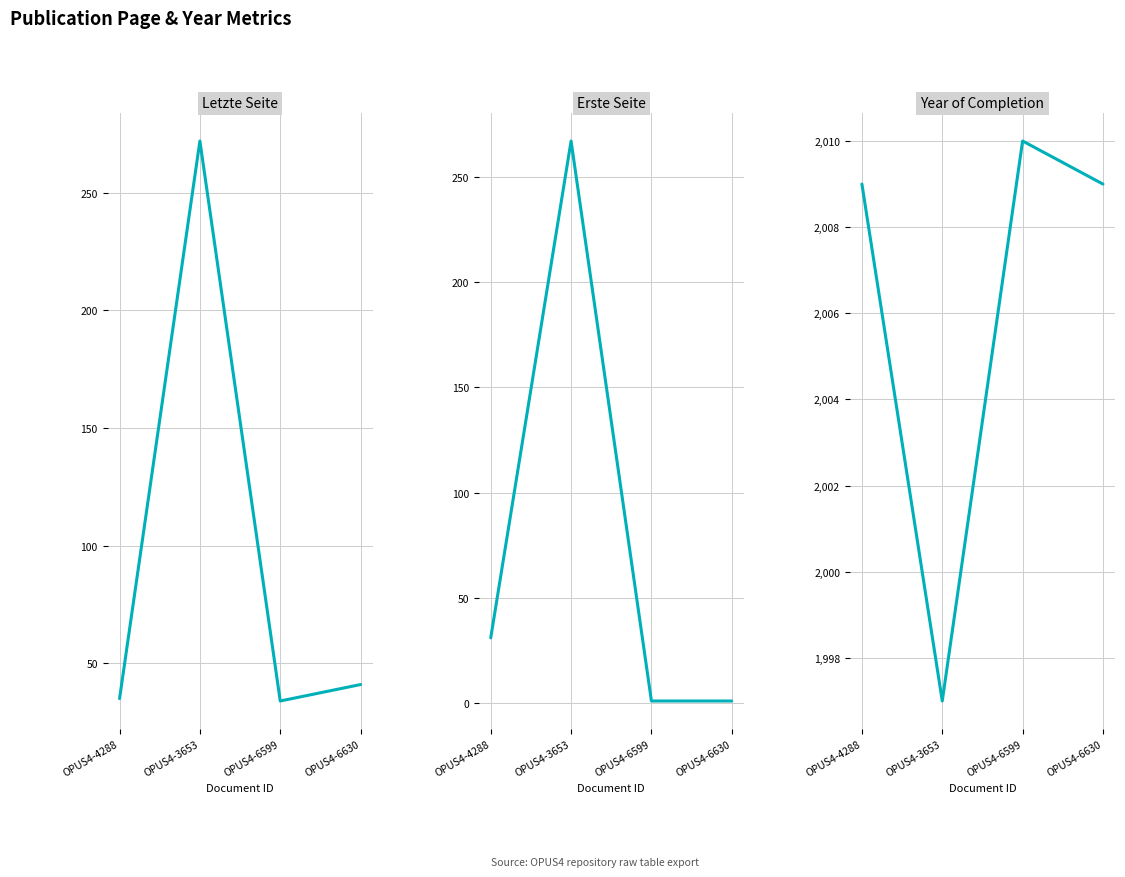

How many lines are shown in the chart?

3